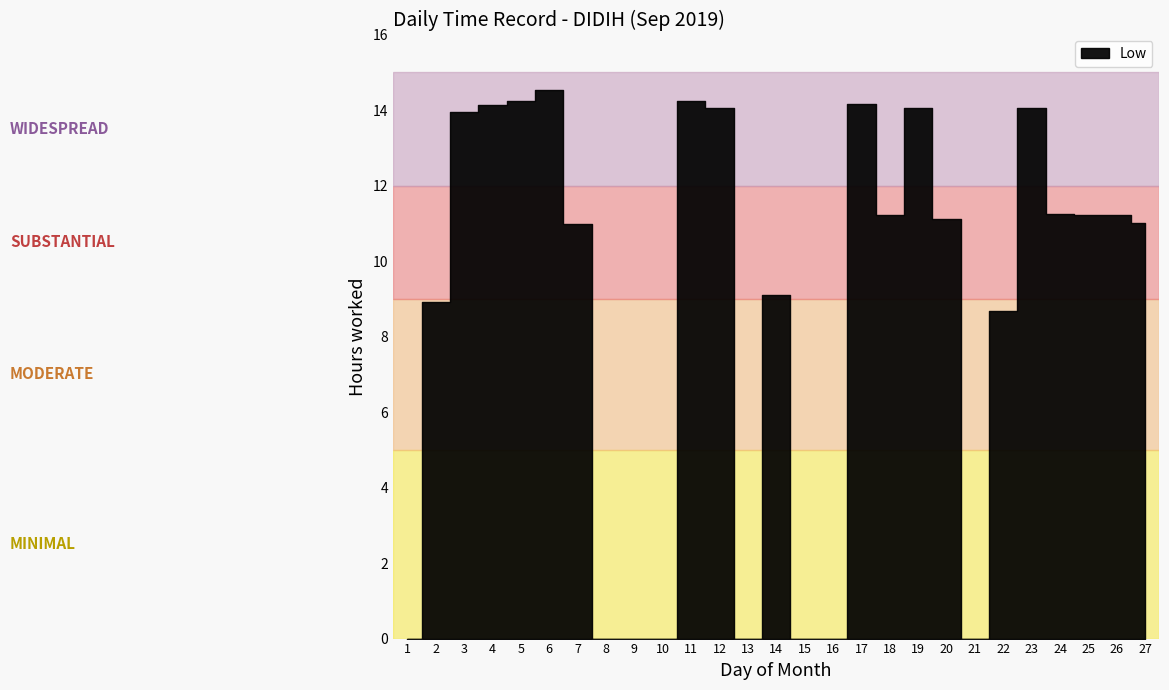

What is the sum of all values?

232.1